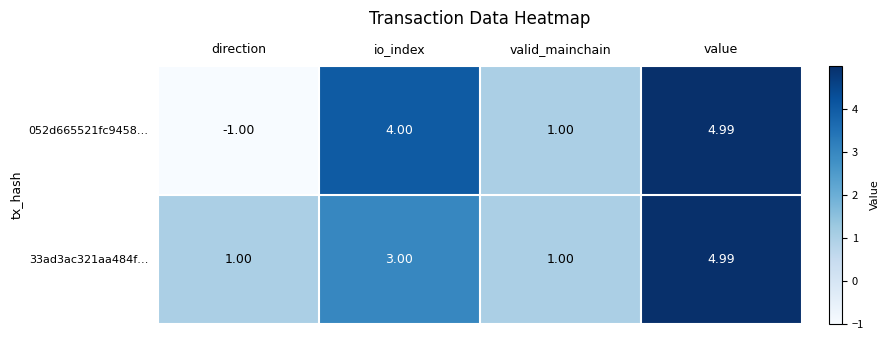

Rank the categories by 052d665521fc9458… value from highest to lowest.

value, io_index, valid_mainchain, direction